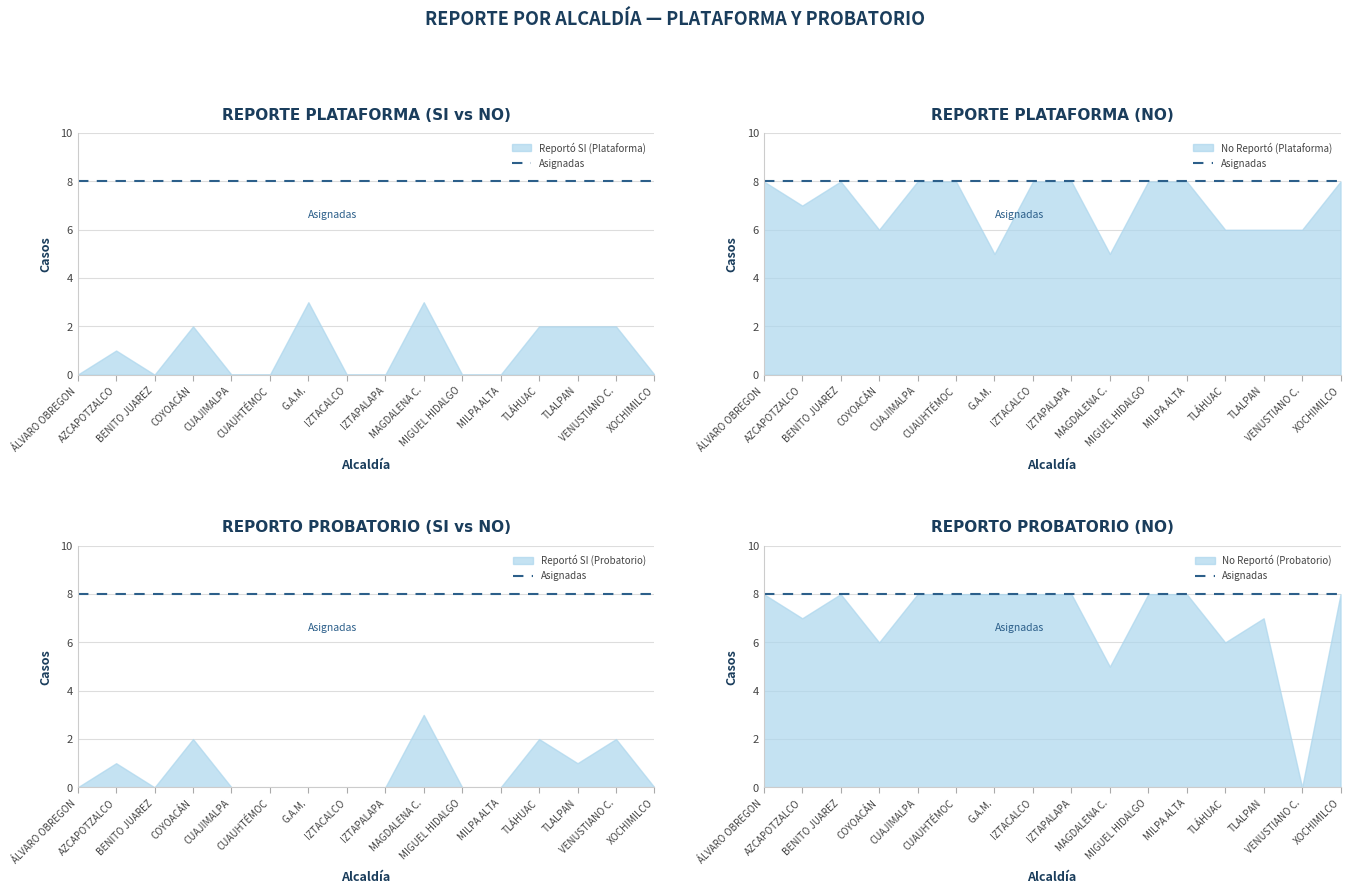

What is the maximum value shown in the chart?

8